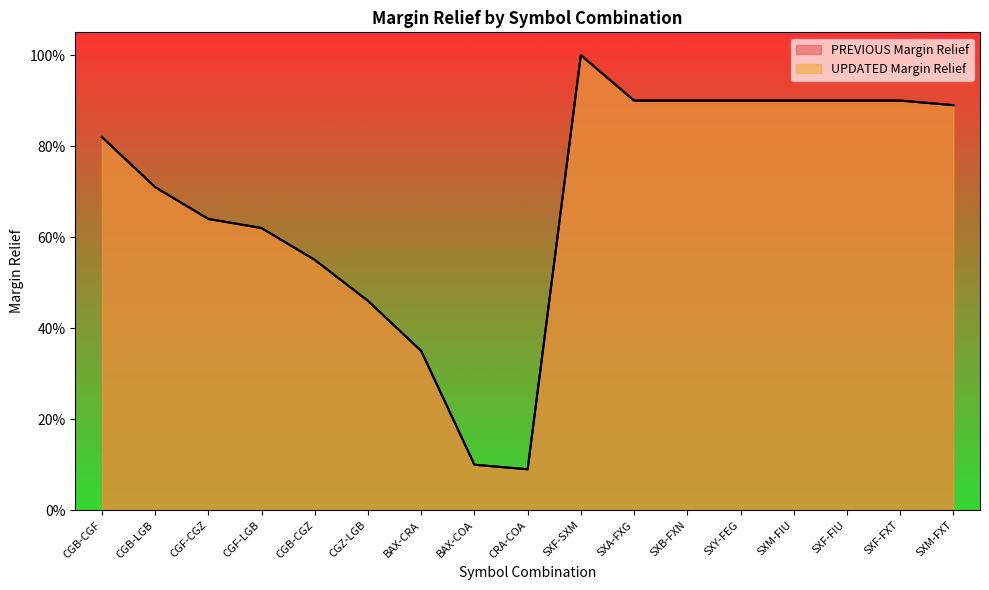

Where is PREVIOUS Margin Relief nearest to the value 0?

CRA-COA